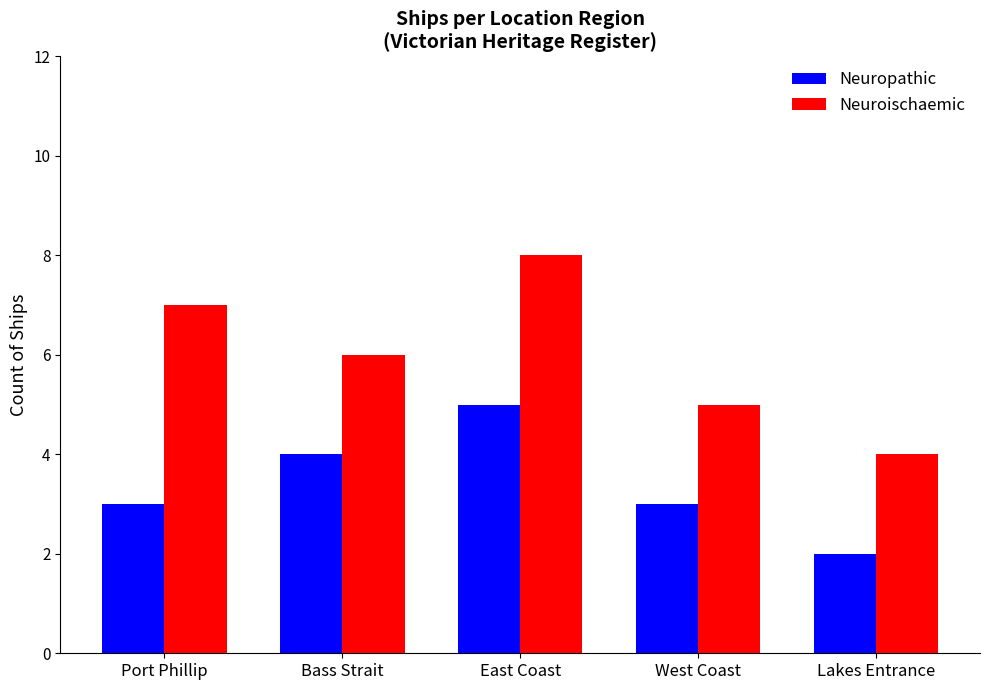

What is the difference between the highest and lowest values at East Coast?

3